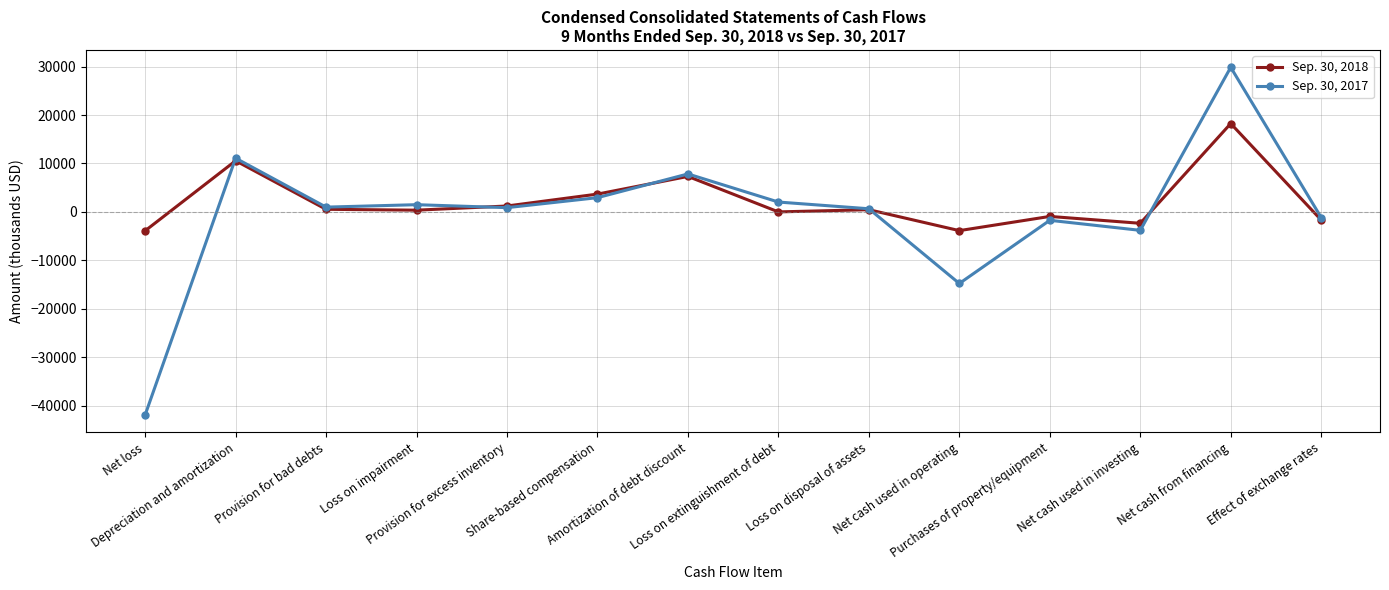

How many categories are shown in the chart?

14